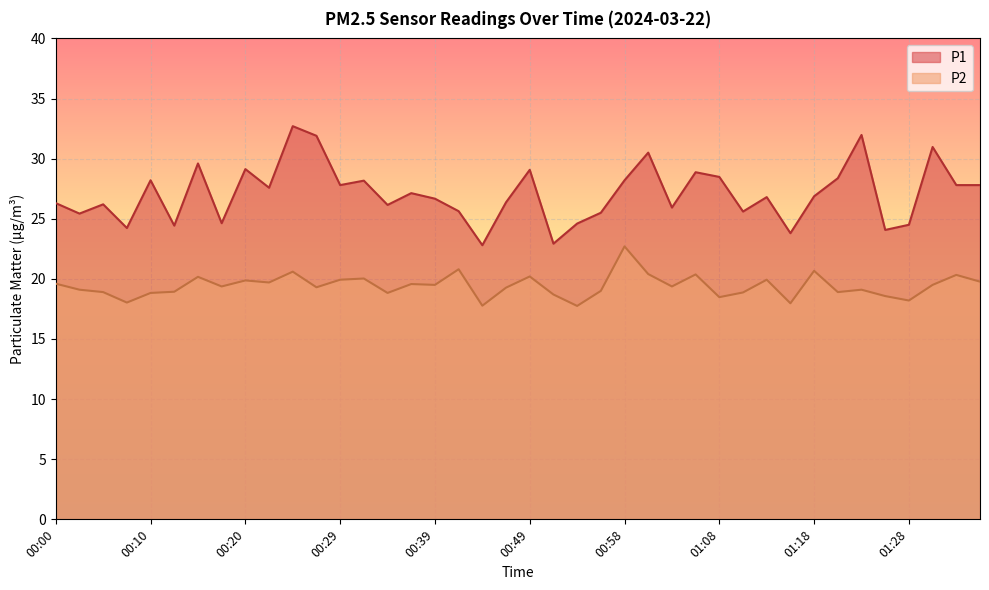

True or false: P2 has a value of 18.9 at 00:12.

True